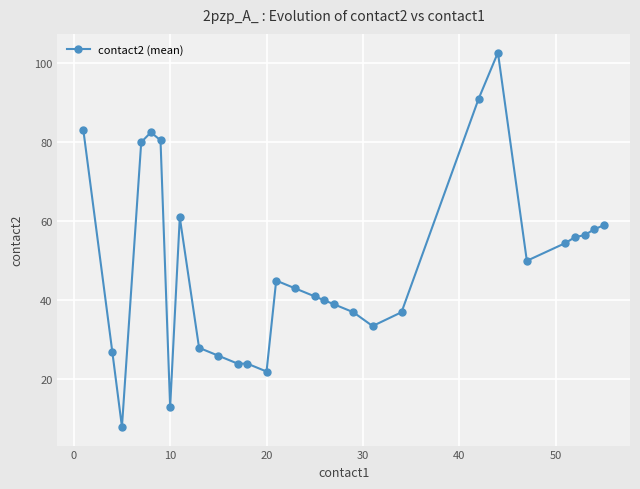

What is the maximum value shown in the chart?

102.7